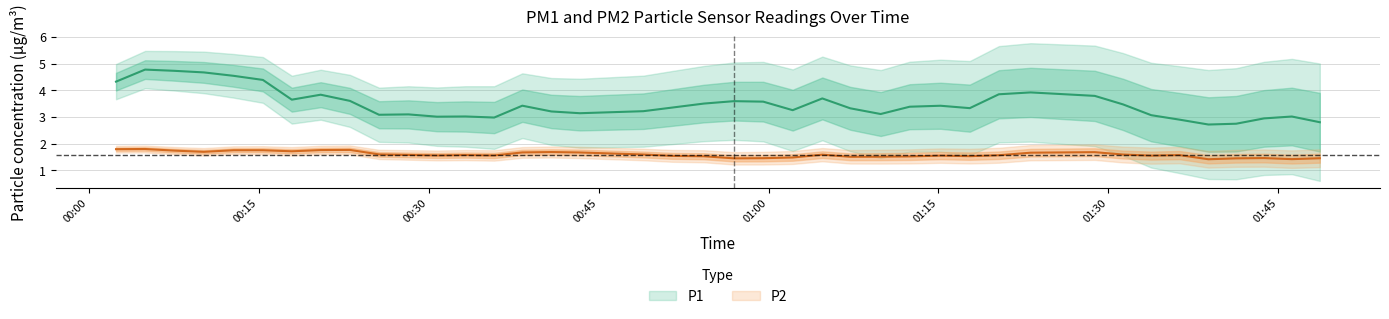

List the series in order of their overall mean, lowest first.

P2, P1